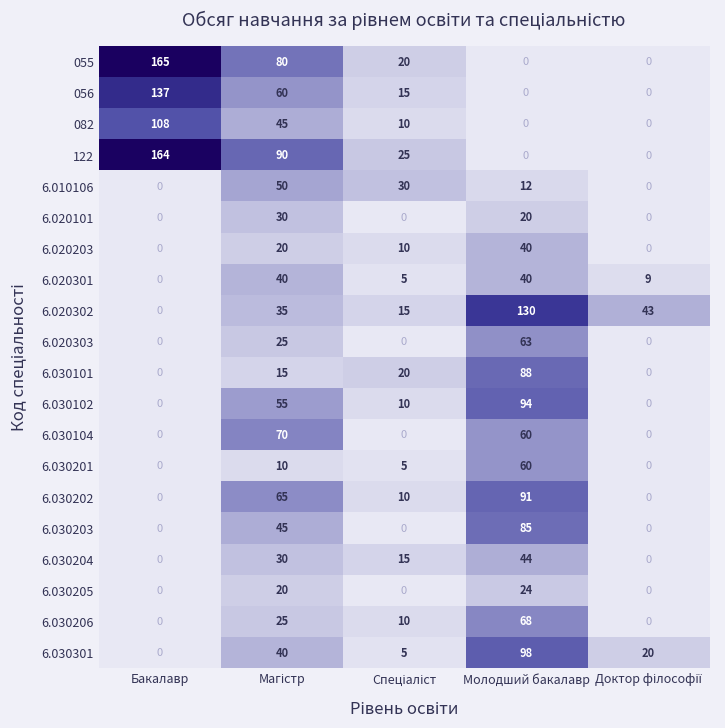

The 6.020302 series shows 226 at Молодший бакалавр. True or false?

False